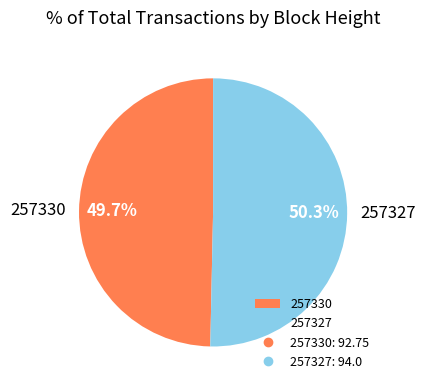

To the nearest percent, what portion does 257327 represent?

50%